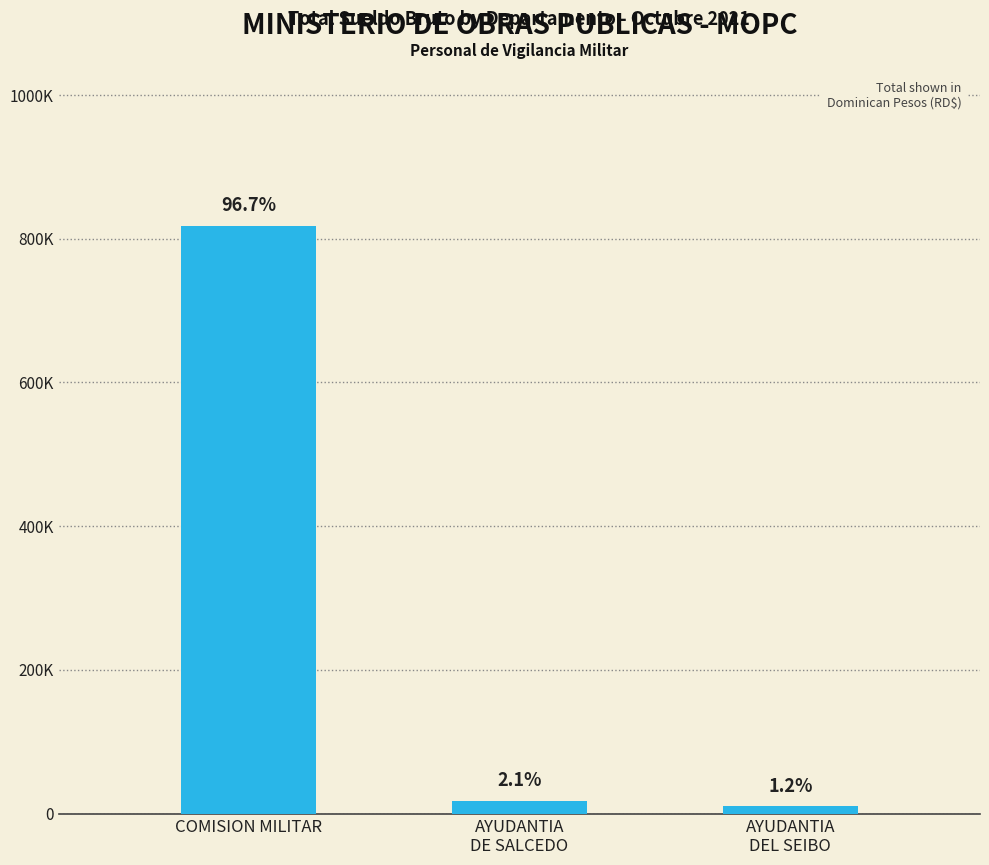

What is the label of the 3rd bar from the left?

AYUDANTIA
DEL SEIBO